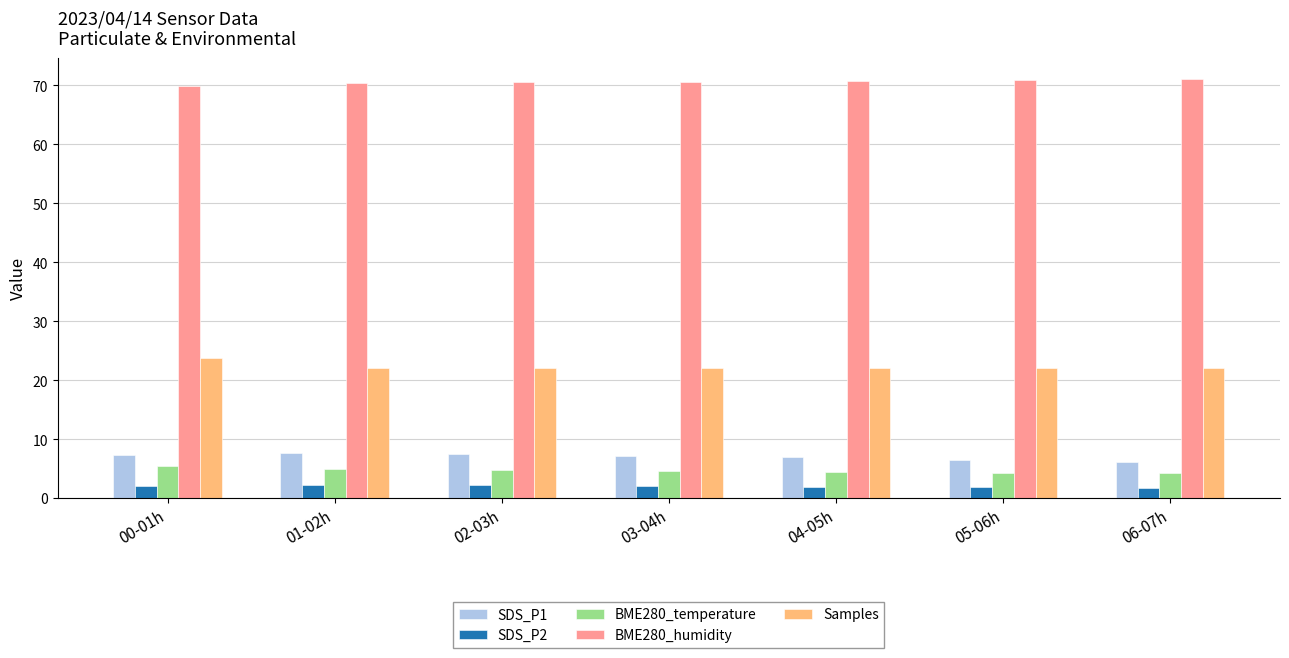

What is the sum of the SDS_P2 values at 00-01h and 06-07h?

3.9